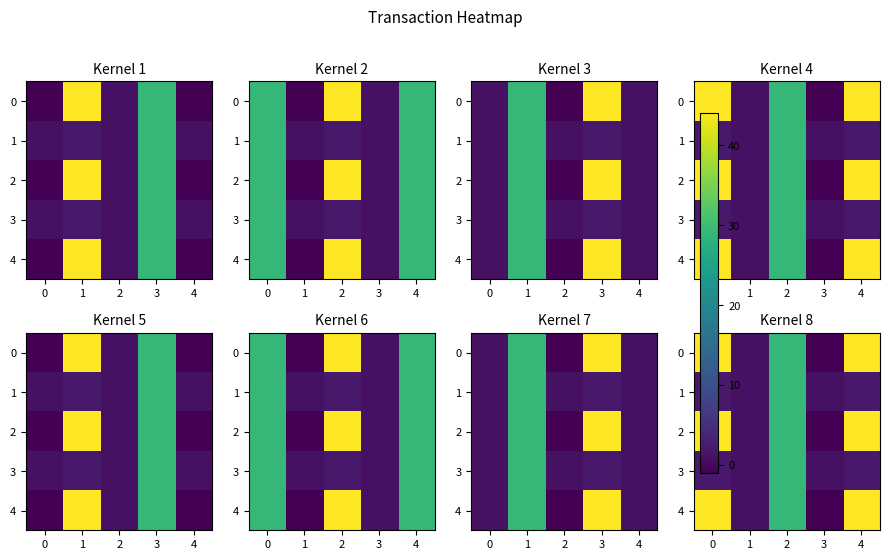

How many distinct data groups are displayed?

5